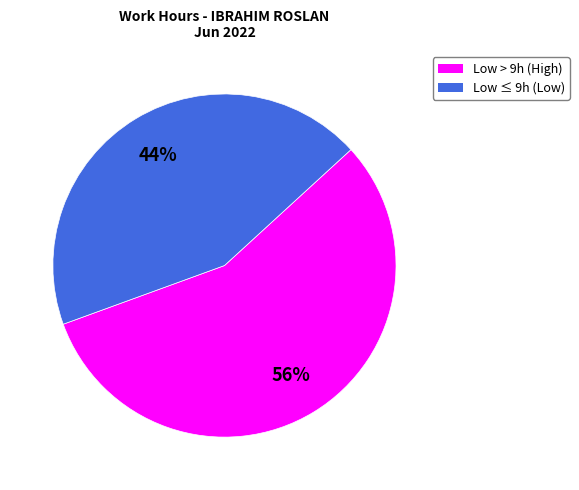

How many slices are in this pie chart?

2